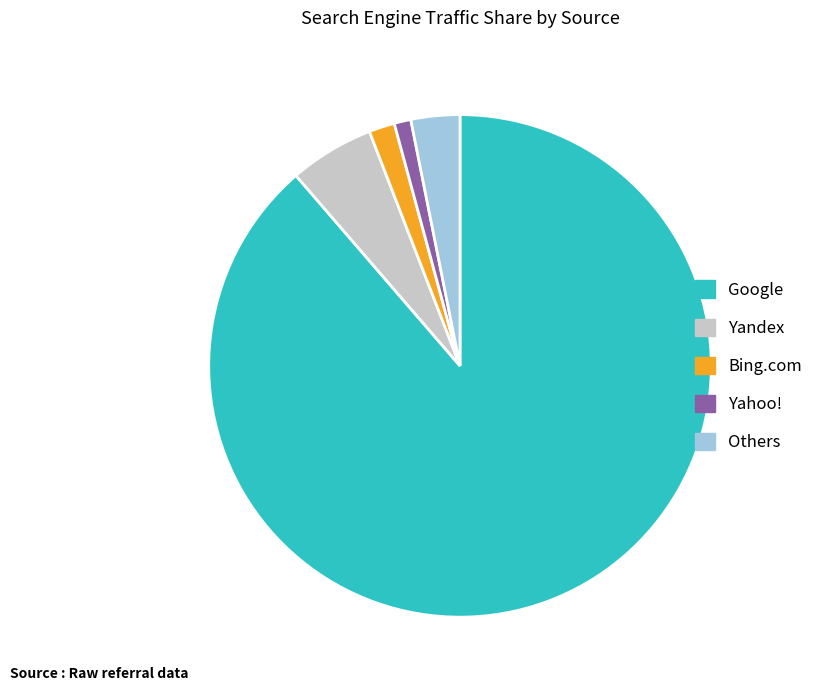

True or false: Yandex accounts for 5% of the total.

True